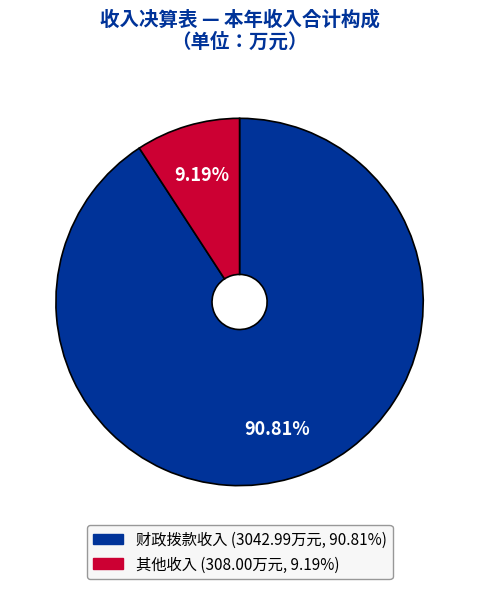

To the nearest percent, what percentage of the pie is 财政拨款收入?

91%